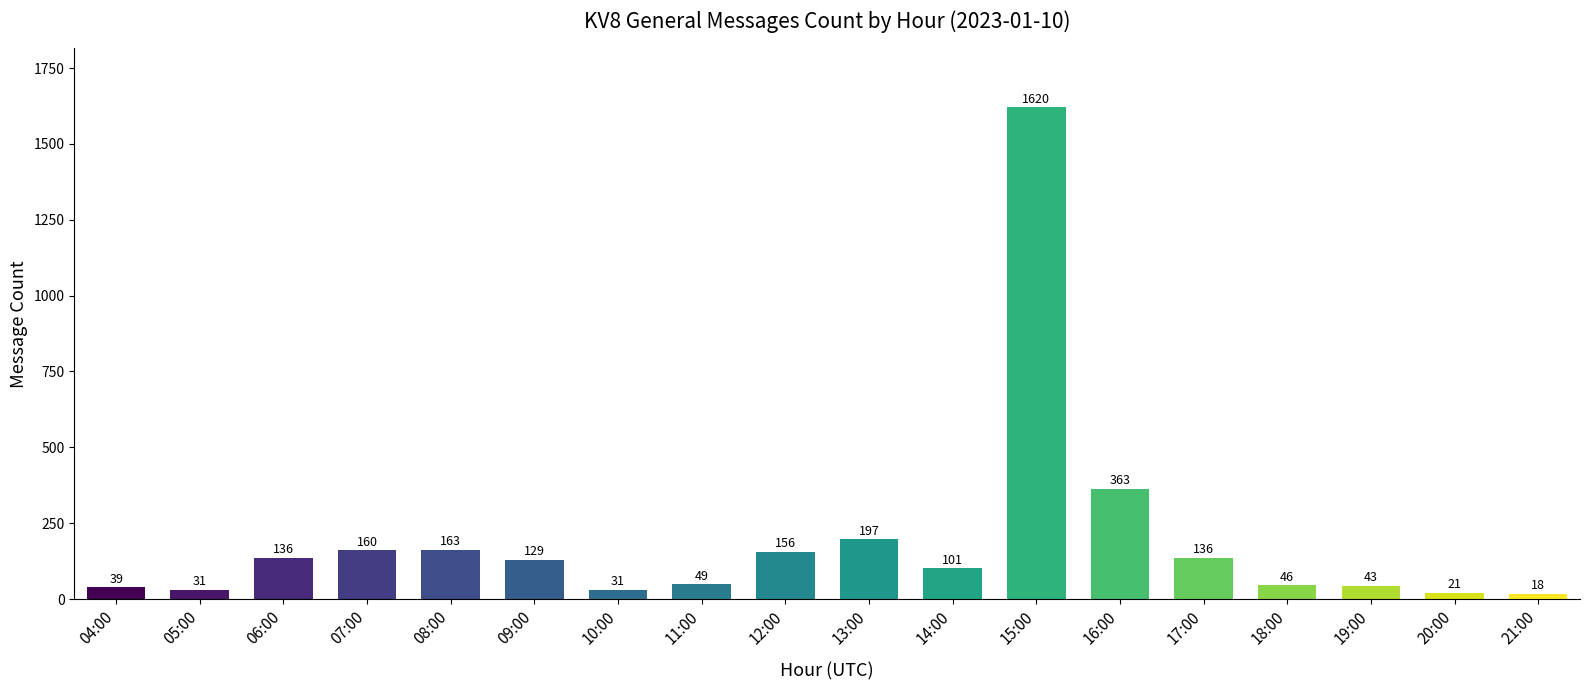

Reading left to right, what are all the values shown in this chart?

04:00=39	05:00=31	06:00=136	07:00=160	08:00=163	09:00=129	10:00=31	11:00=49	12:00=156	13:00=197	14:00=101	15:00=1620	16:00=363	17:00=136	18:00=46	19:00=43	20:00=21	21:00=18